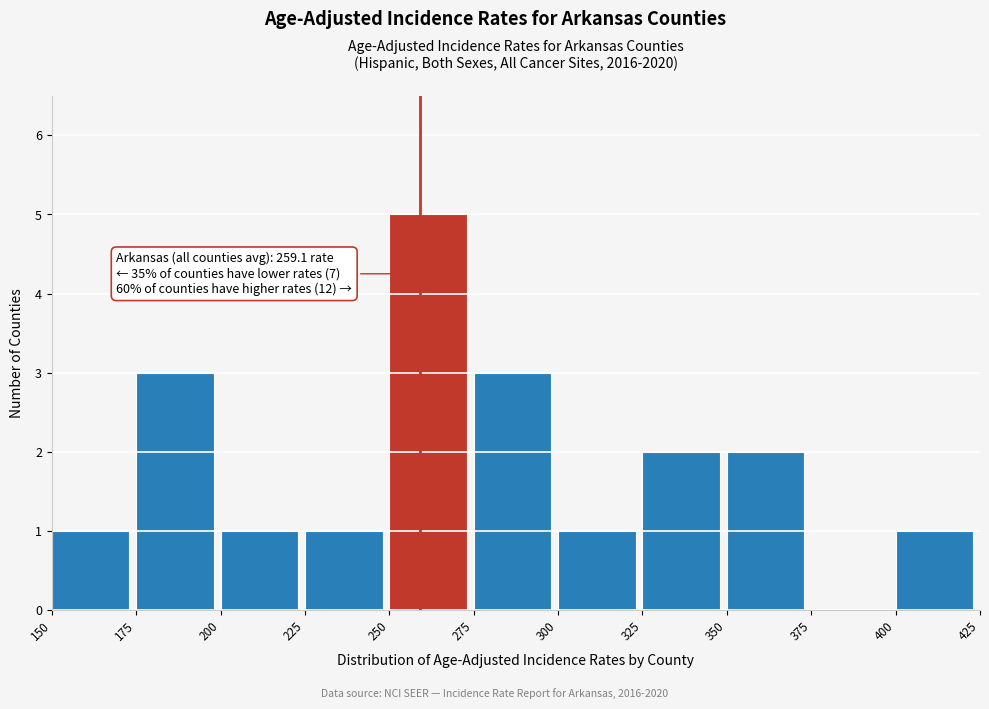

Over which range of the x-axis is the bar tallest?

250 to 275